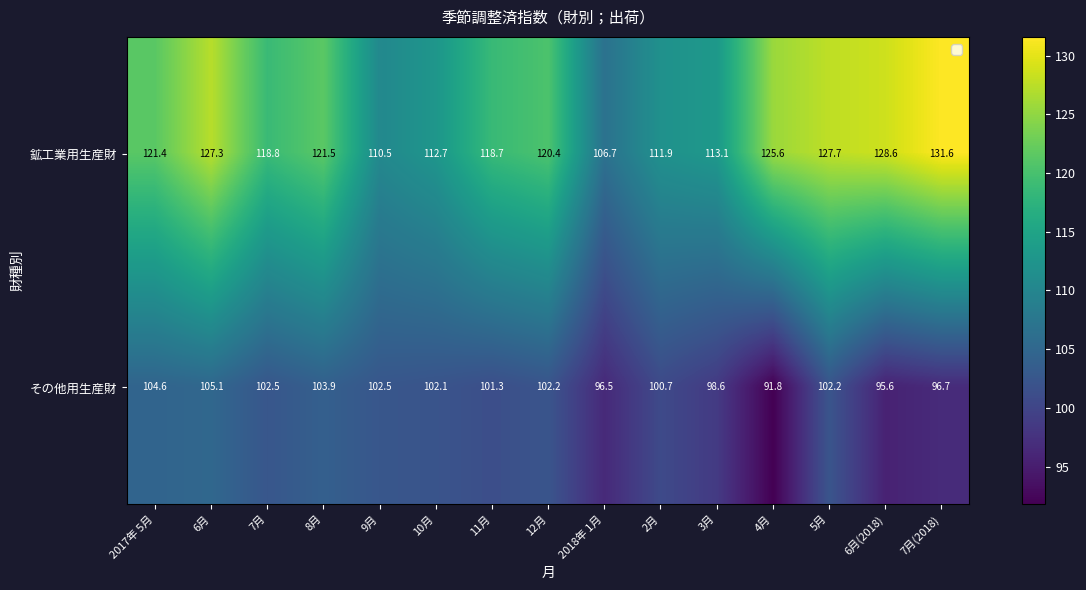

List the series in order of their peak value, lowest first.

その他用生産財, 鉱工業用生産財